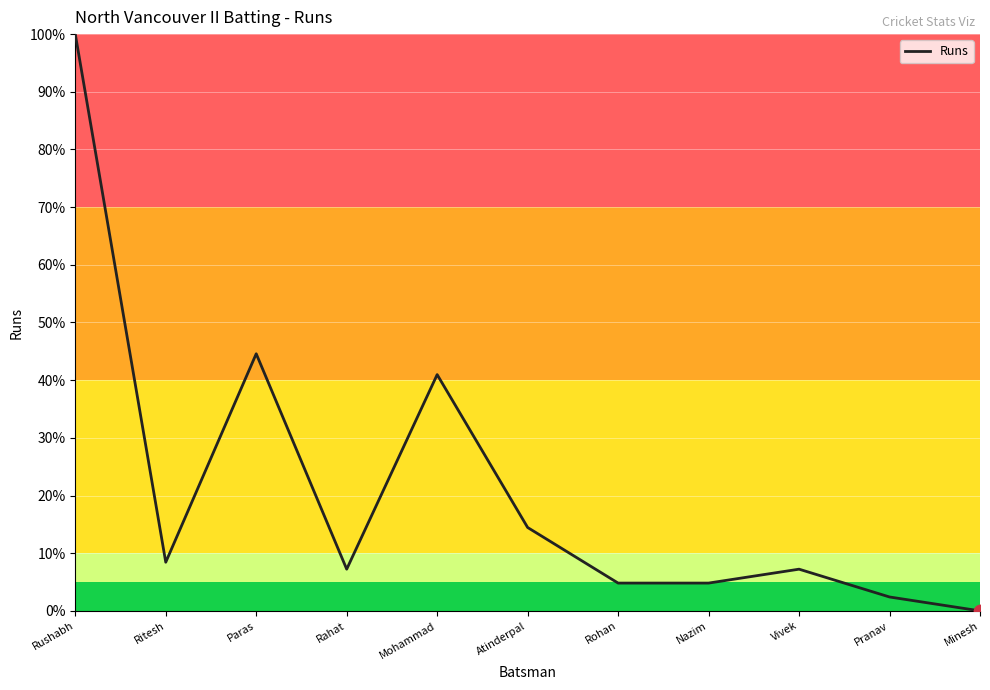

Between Minesh and Rohan, which is larger?

Rohan